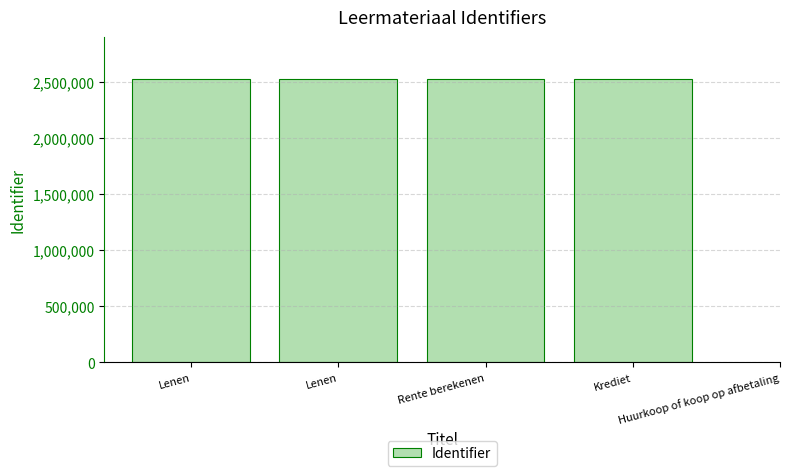

What is the greatest value displayed?

2519423